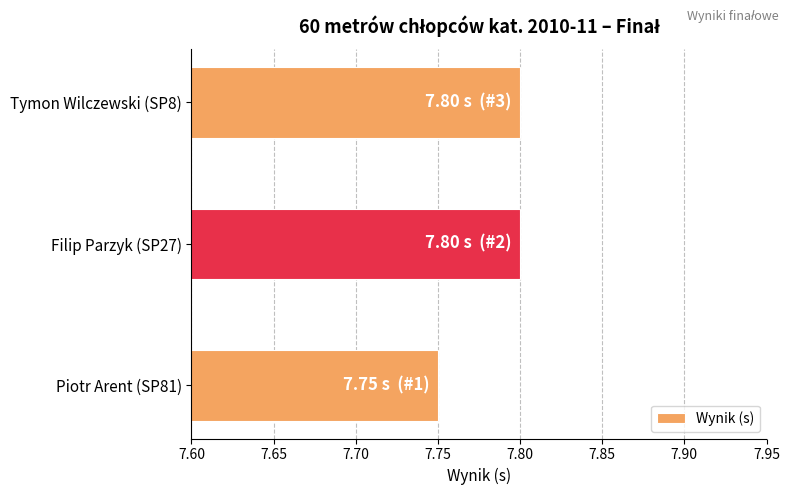

How many values are between 7 and 8?

3